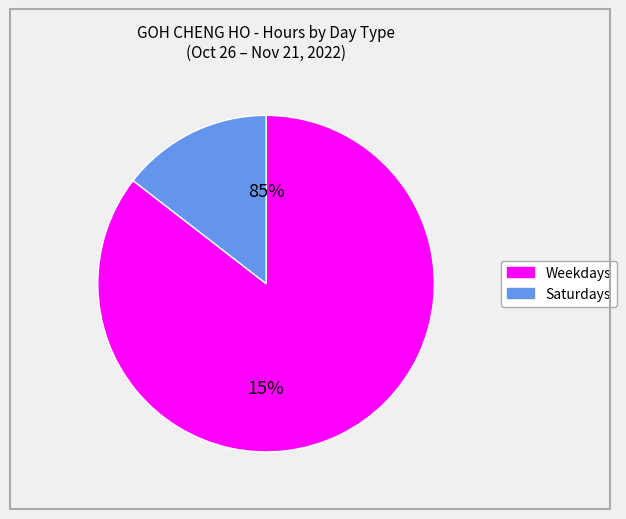

True or false: Fri 4 accounts for 15% of the total.

False